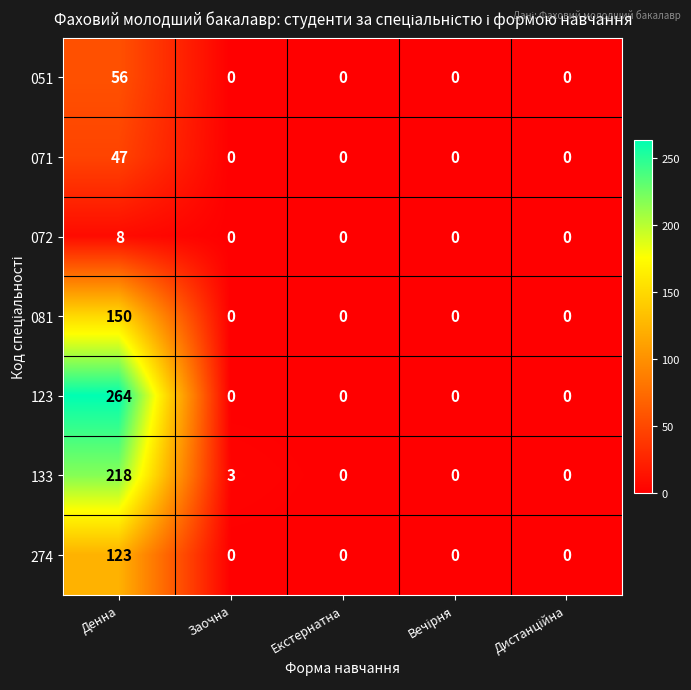

Count the 072 values in the range 0 to 1.

4